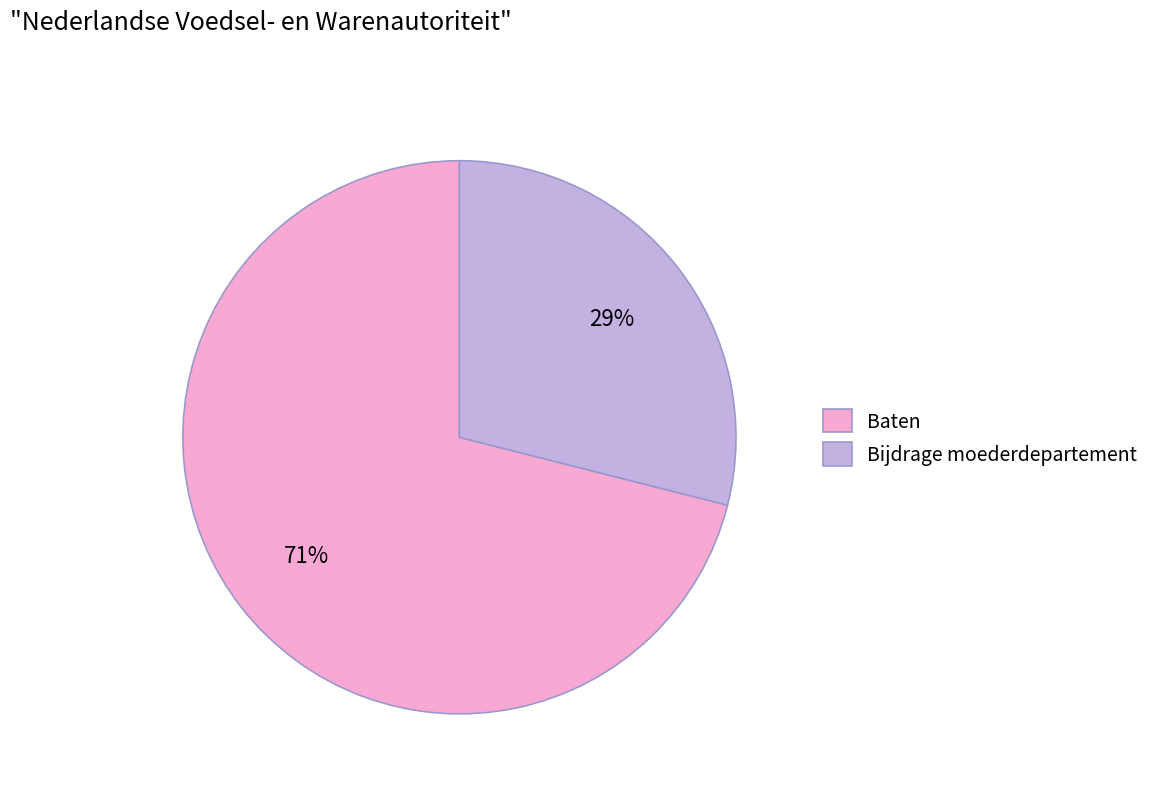

Is Baten the majority of the pie?

Yes